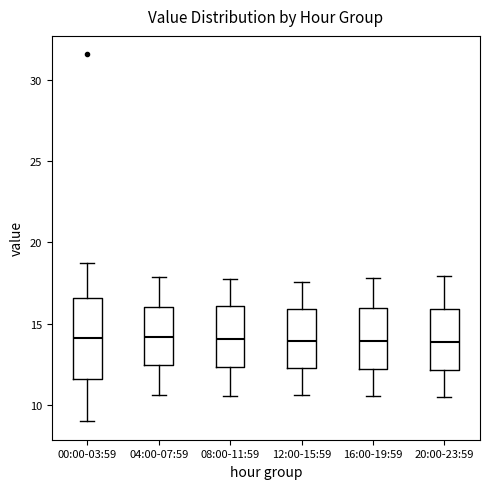

Where does the lower whisker of the box for 00:00-03:59 end on the y-axis? The values are not printed on the chart, so give them approximately, as read against the axis.

9.0